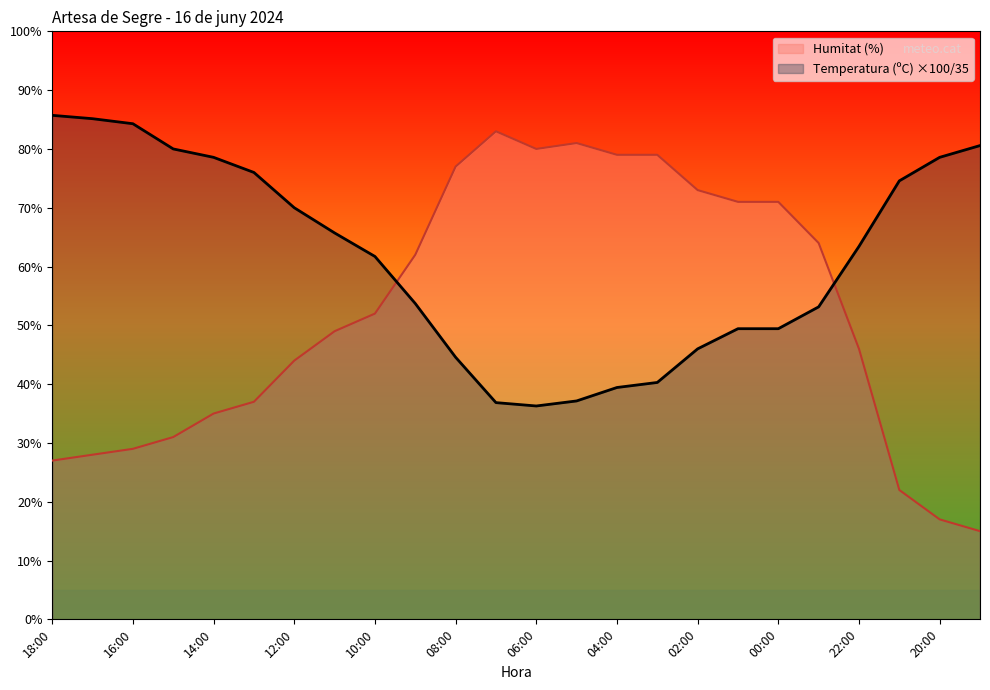

Which label corresponds to the smallest value in the chart?

19:00